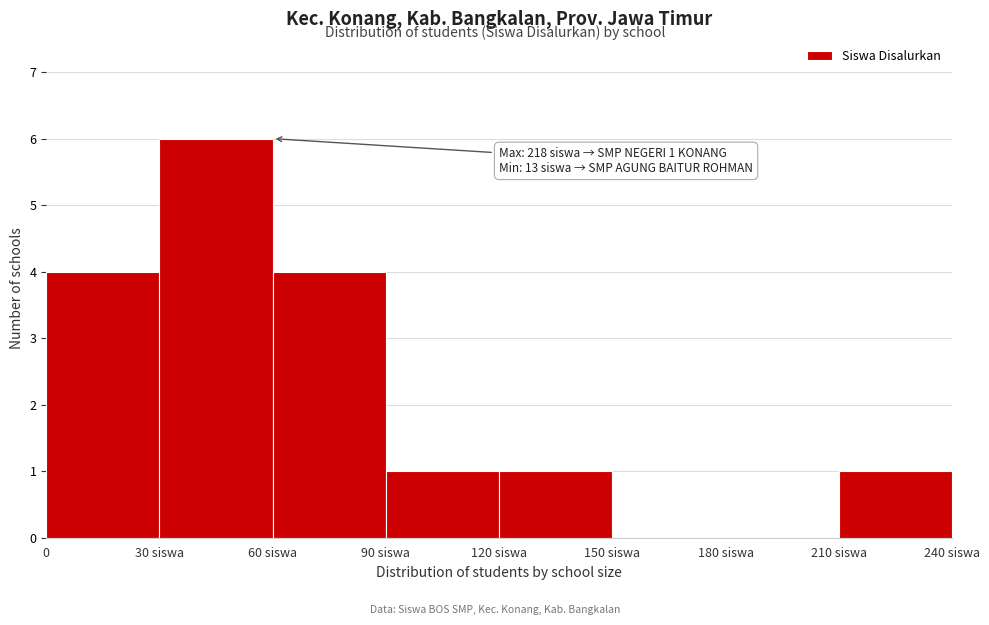

Reading left to right, what are all the values shown in this chart?

0=4	30 siswa=6	60 siswa=4	90 siswa=1	120 siswa=1	150 siswa=0	180 siswa=0	210 siswa=1